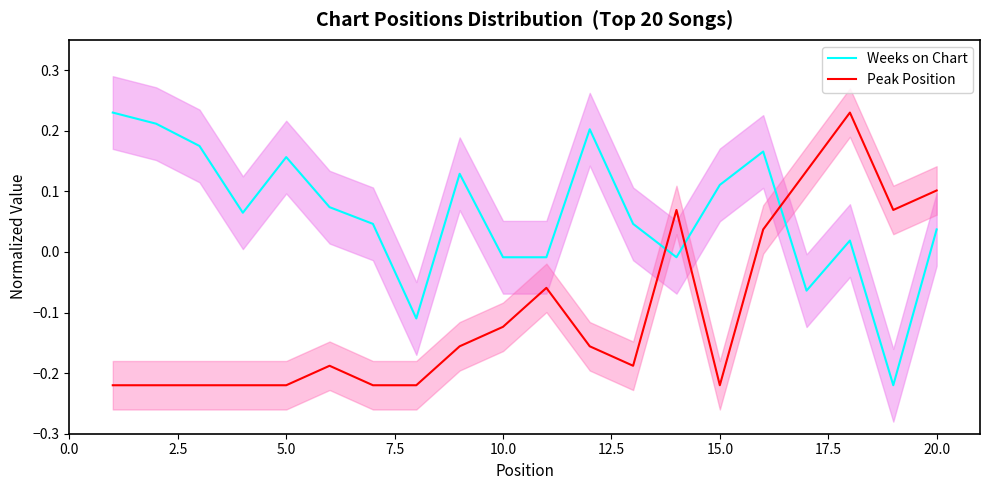

Which series ends up on top after the final intersection of Weeks on Chart and Peak Position?

Peak Position